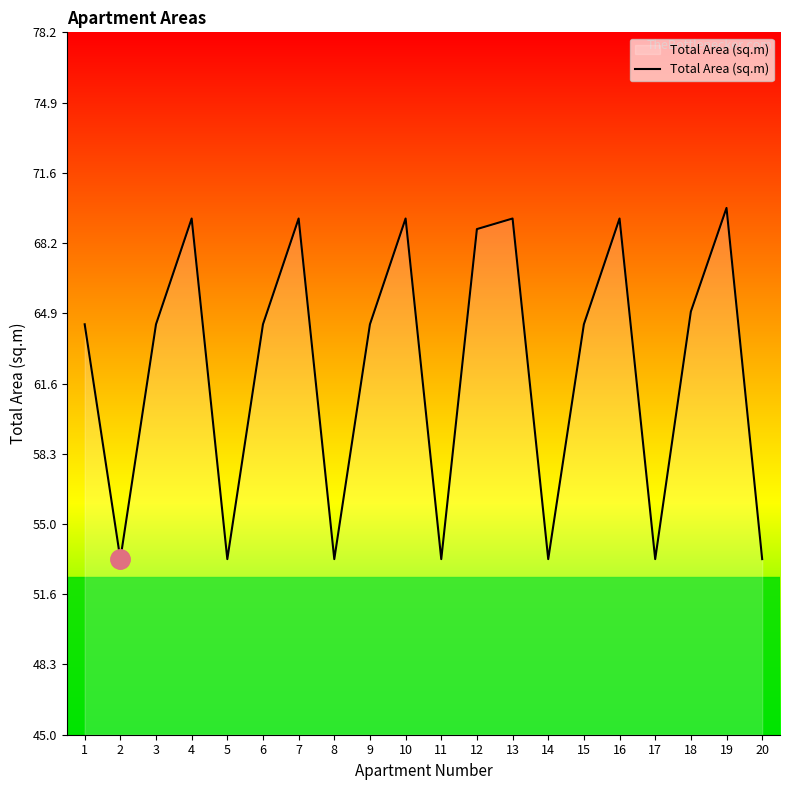

How many lines are shown in the chart?

1